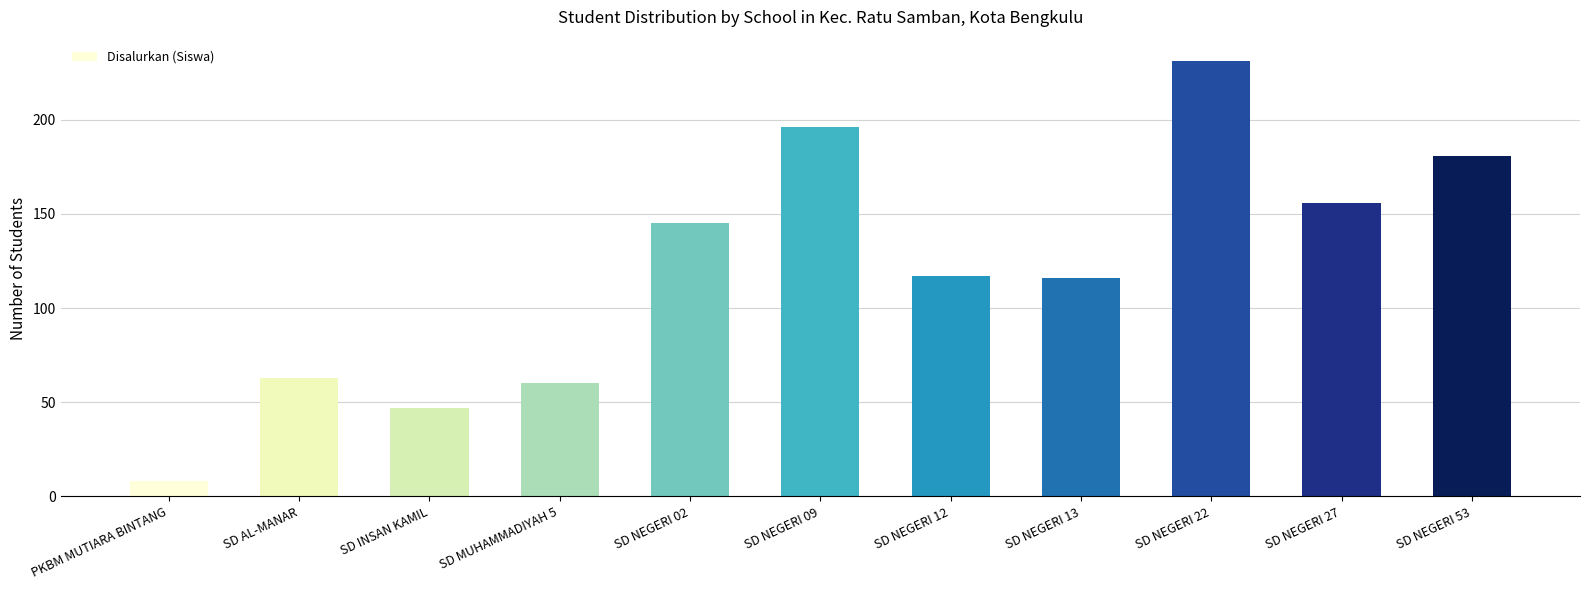

Reading left to right, extract all data points from this chart.

PKBM MUTIARA BINTANG=8	SD AL-MANAR=63	SD INSAN KAMIL=47	SD MUHAMMADIYAH 5=60	SD NEGERI 02=145	SD NEGERI 09=196	SD NEGERI 12=117	SD NEGERI 13=116	SD NEGERI 22=231	SD NEGERI 27=156	SD NEGERI 53=181